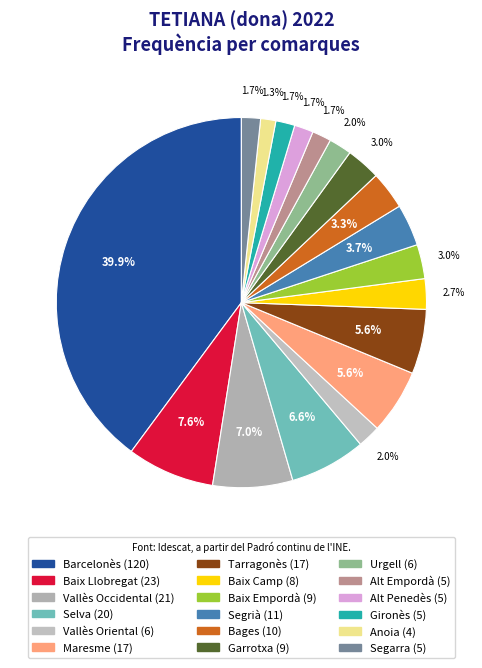

Approximately how many times larger is the value at Baix Llobregat compared to Maresme?

1.4